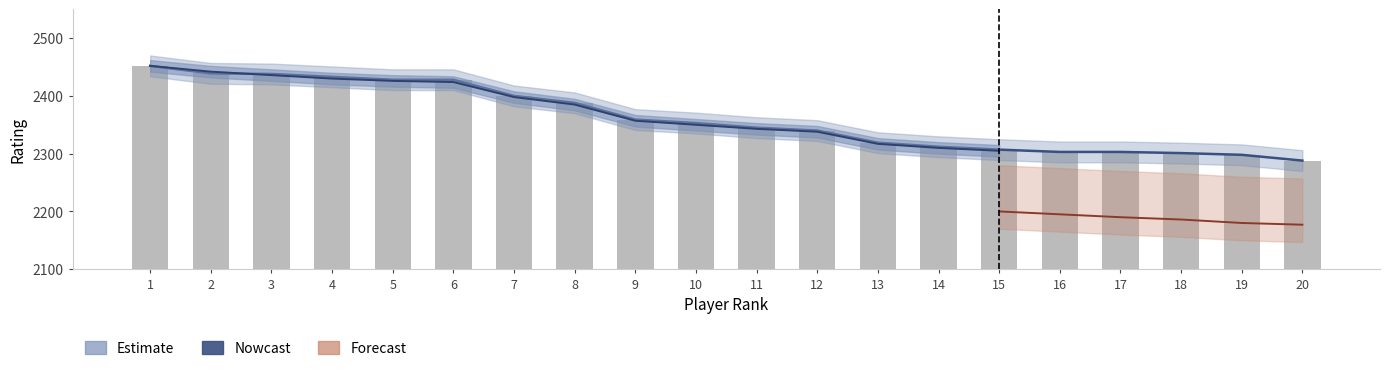

List the labels in order of Nowcast value, largest first.

1, 2, 3, 4, 5, 6, 7, 8, 9, 10, 11, 12, 13, 14, 15, 16, 17, 18, 19, 20